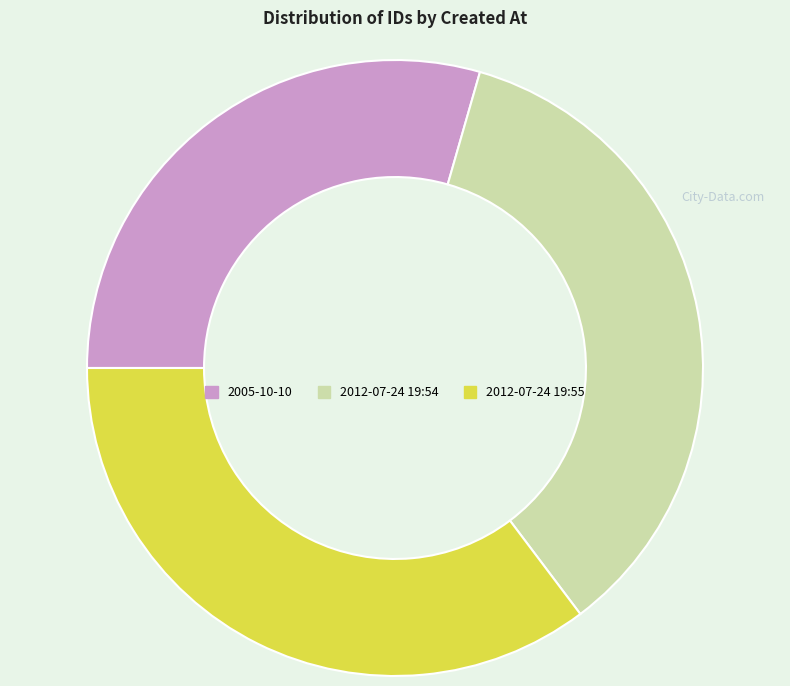

Approximately how many times larger is the value at 2005-10-10 compared to 2012-07-24 19:55?

0.8